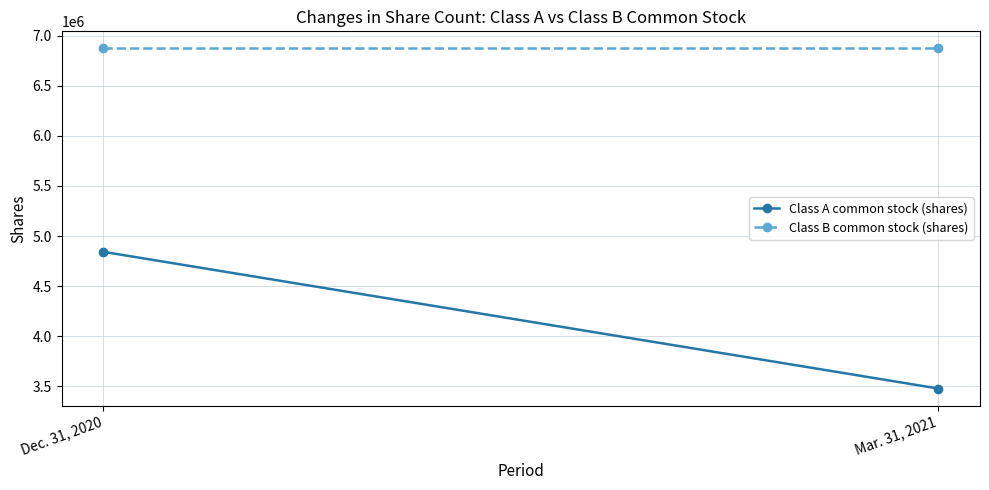

Reading left to right, what are all the values shown in this chart?

Class A common stock (shares): 4842574	3476995
Class B common stock (shares): 6875000	6875000